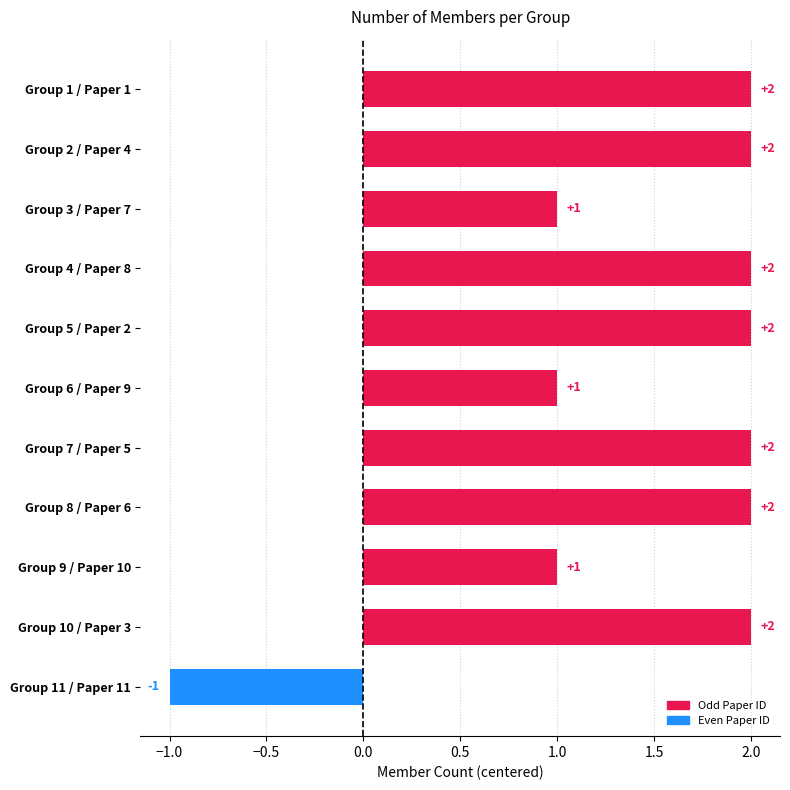

What is the greatest value displayed?

2